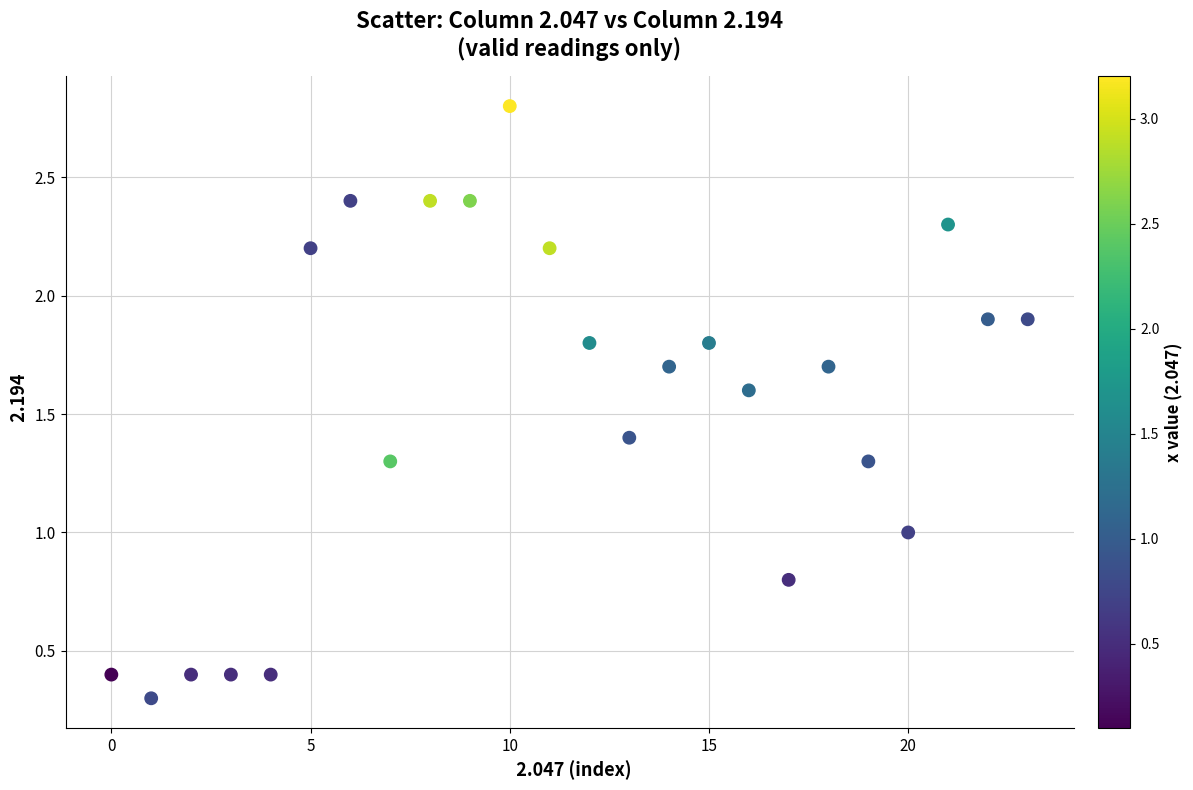

What is the range of Y values (max minus min)?

2.5